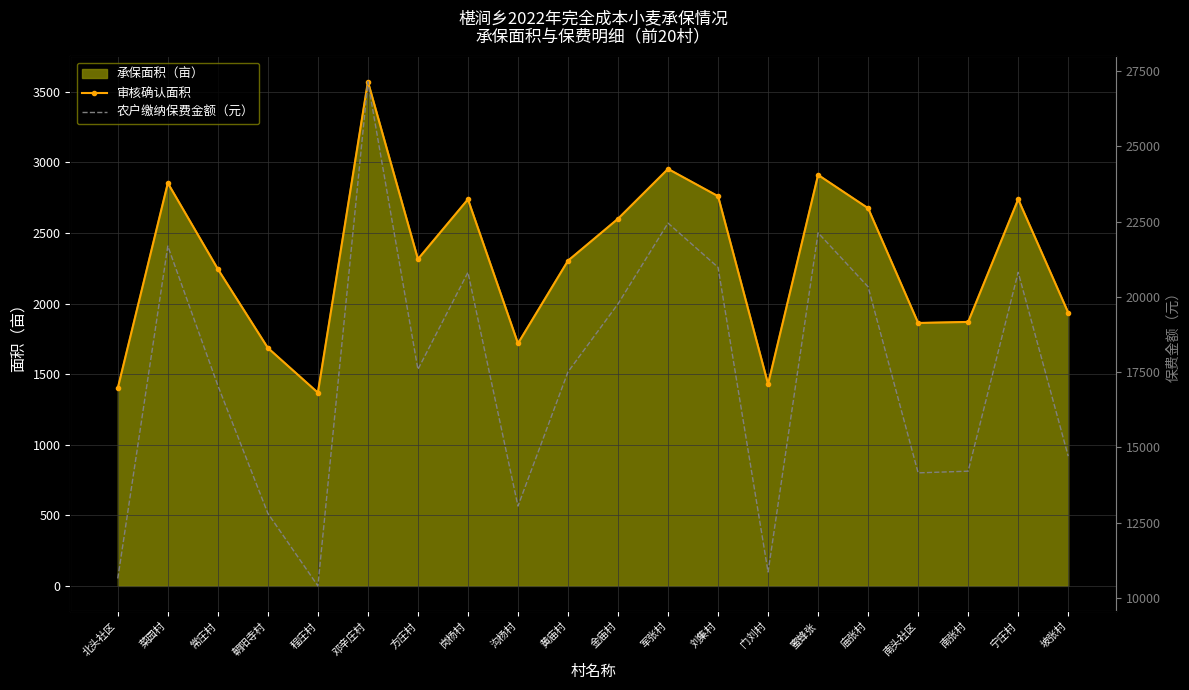

Reading left to right, transcribe all the data shown in this chart.

审核确认面积: 1401.1	2853.6	2244.4	1685.7	1368.8	3571.8	2314.6	2738.6	1717.3	2303.8	2600.9	2953.8	2760.6	1429.2	2911.4	2675.4	1862.5	1870.0	2739.0	1935.6
农户缴纳保费金额（元）: 10648.7	21687.7	17057.2	12811.3	10402.5	27145.7	17591.0	20813.4	13051.6	17508.8	19767.2	22449.1	20980.3	10861.9	22126.6	20332.9	14155.0	14211.9	20816.1	14710.9